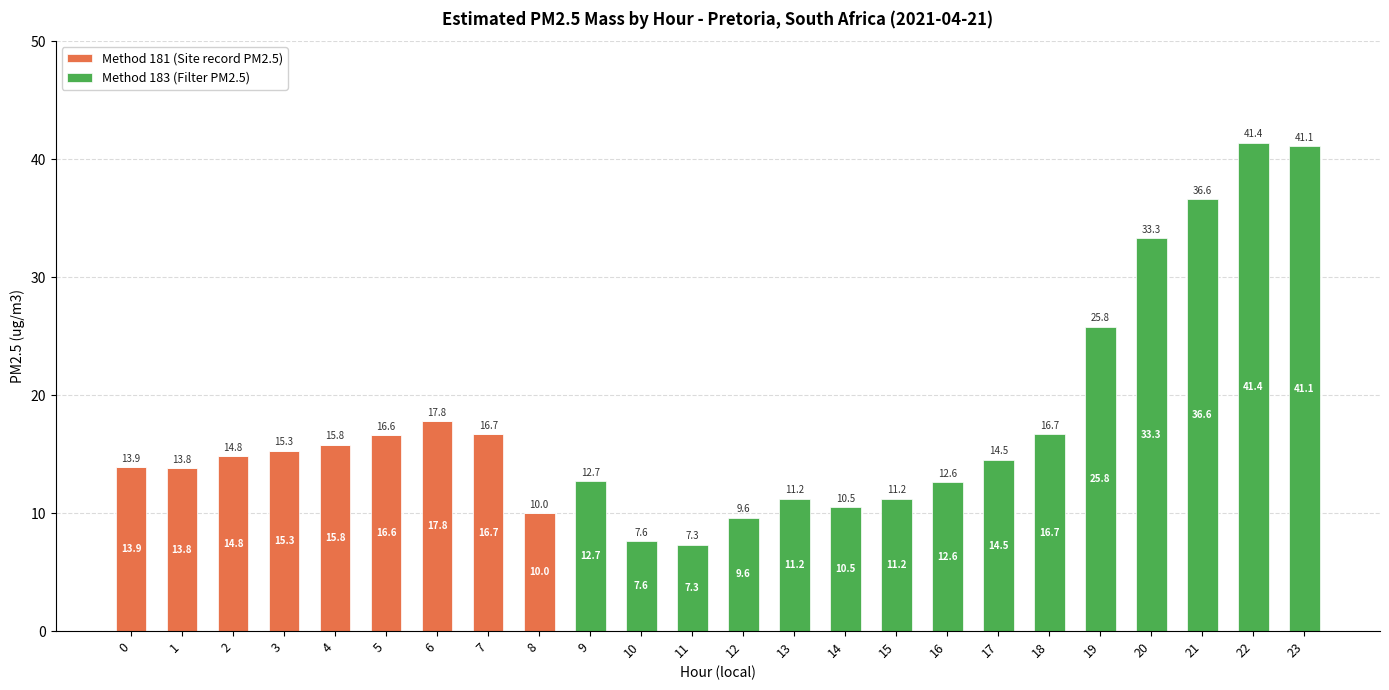

Is it true that Method 181 (Site record PM2.5) equals 10.0 at 8?

True